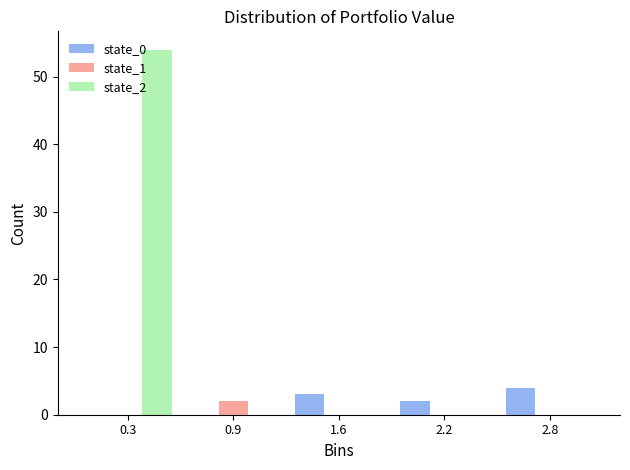

At which category is the sum across all series the highest?

0.3